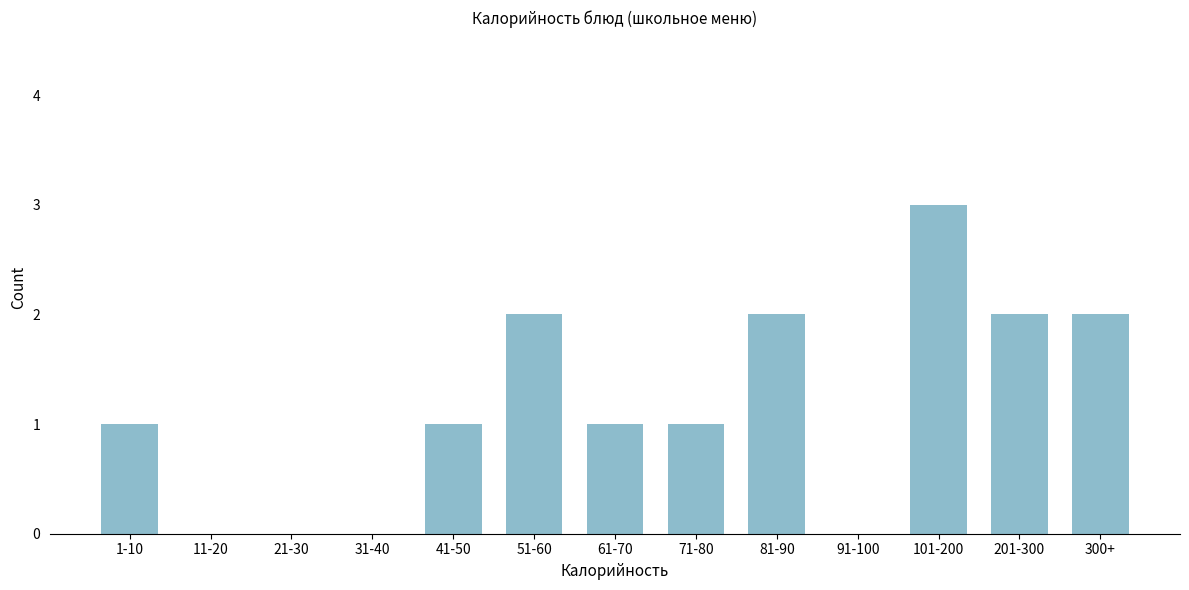

Reading left to right, transcribe all the data shown in this chart.

1-10=1	11-20=0	21-30=0	31-40=0	41-50=1	51-60=2	61-70=1	71-80=1	81-90=2	91-100=0	101-200=3	201-300=2	300+=2